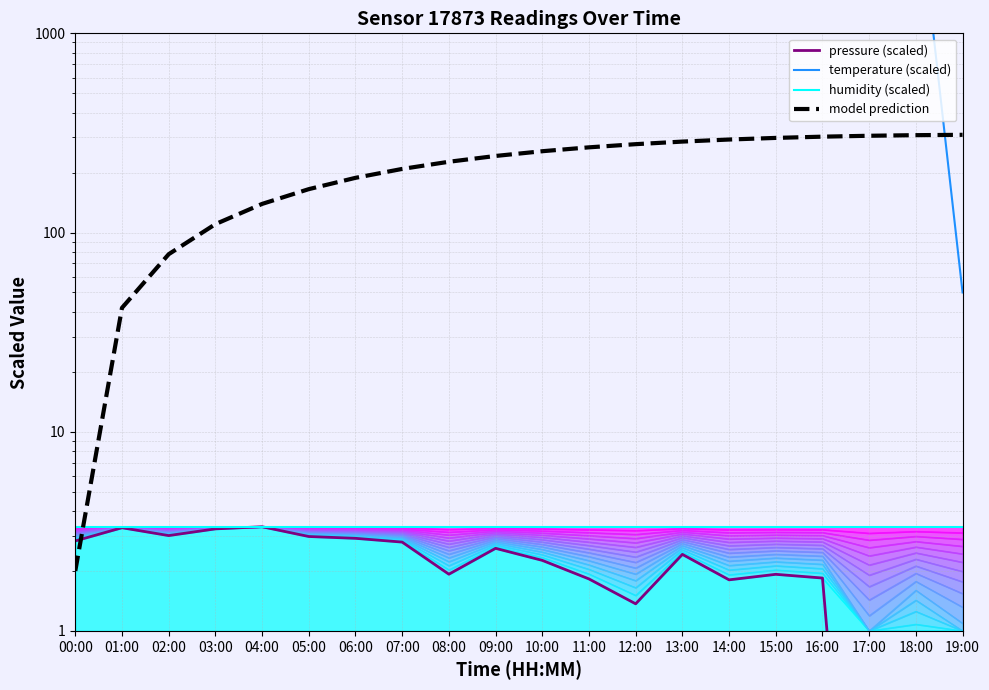

What is the approximate value of model prediction at 07:00?

208.6